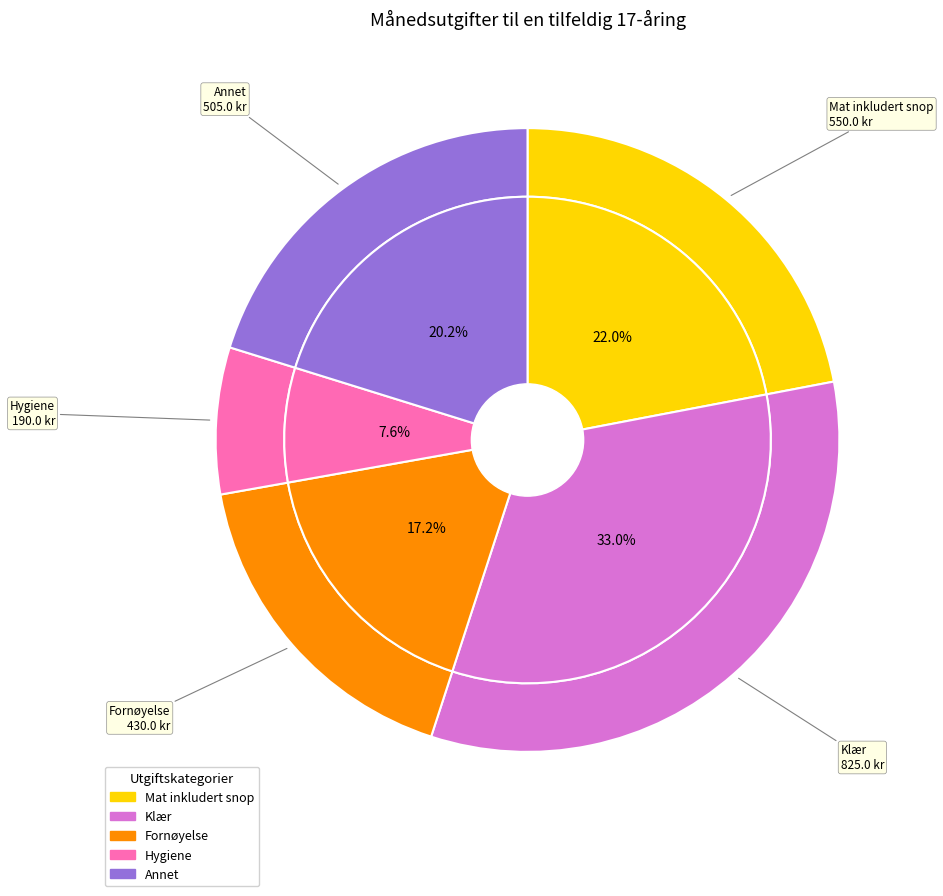

To the nearest percent, what portion does Annet represent?

20%